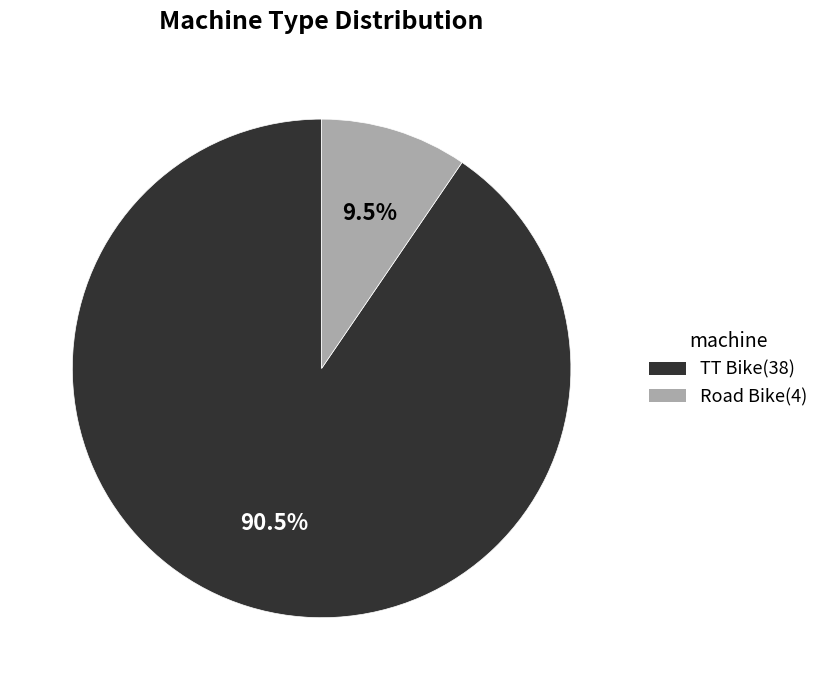

To the nearest percent, what is the combined percentage of Road Bike and TT Bike?

100%